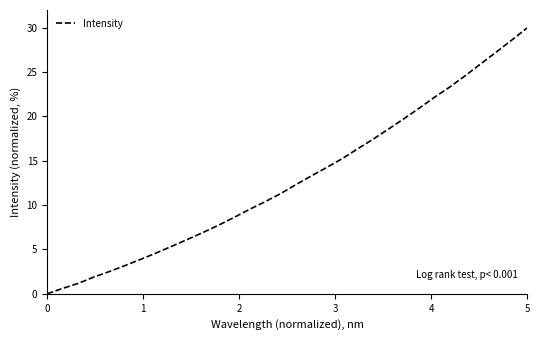

What is the difference between the maximum and minimum values?

30.0